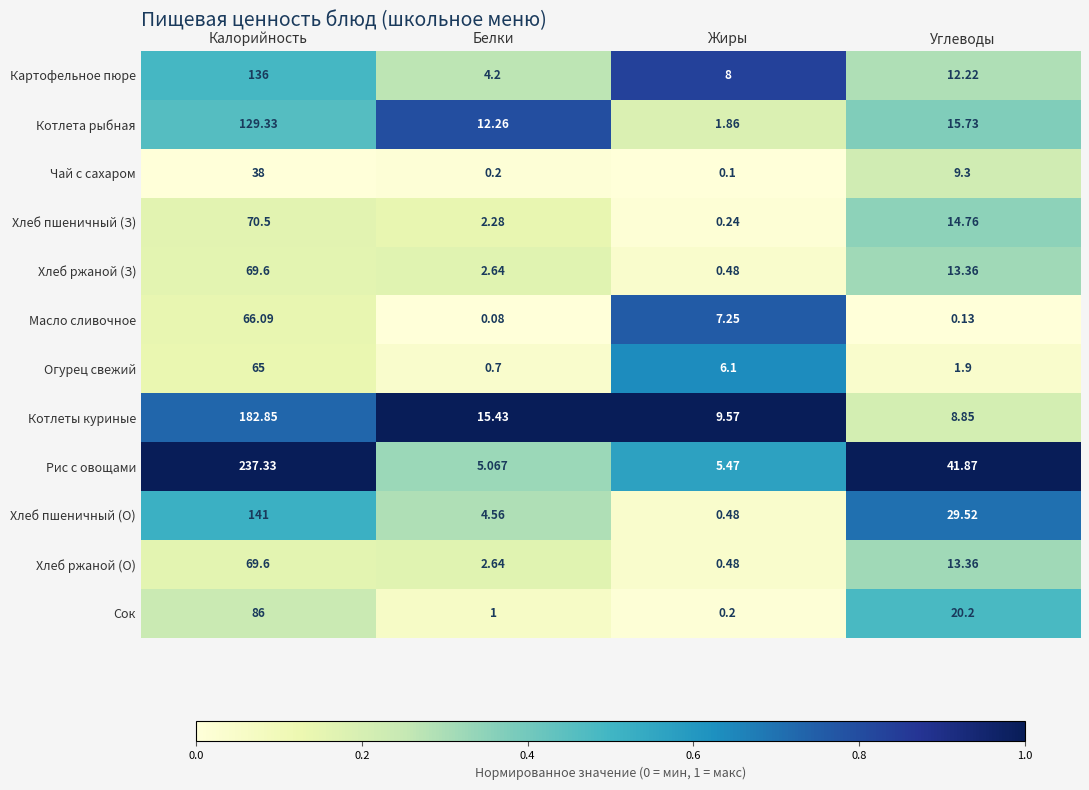

Rank the categories by Огурец свежий value from highest to lowest.

Калорийность, Жиры, Углеводы, Белки